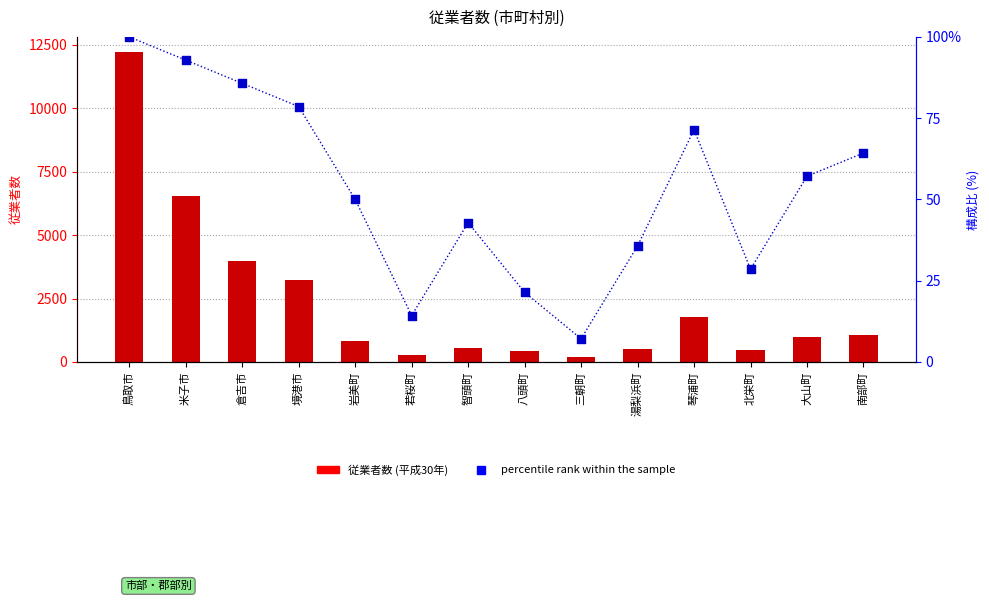

Which series contains the highest Y value?

平成30年